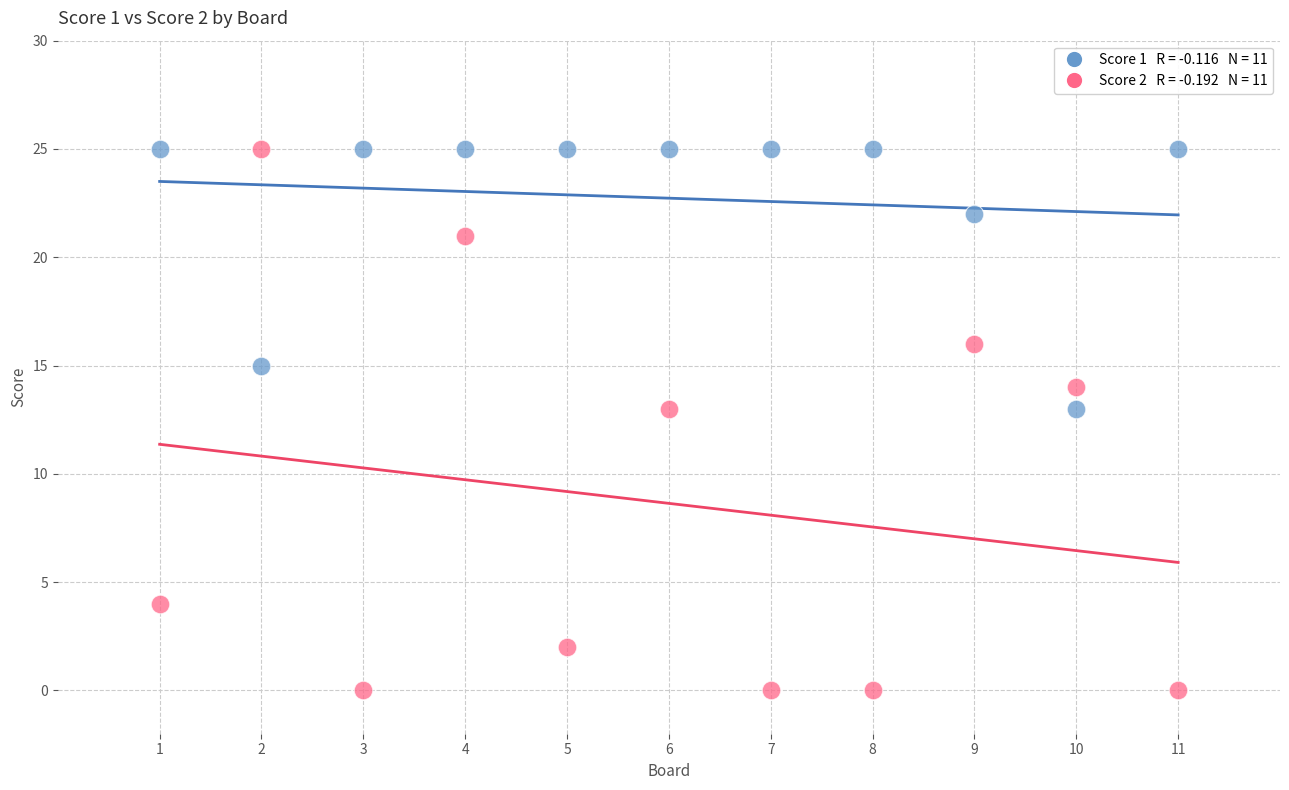

Across all data points, what is the range of Y values (max minus min)?

25